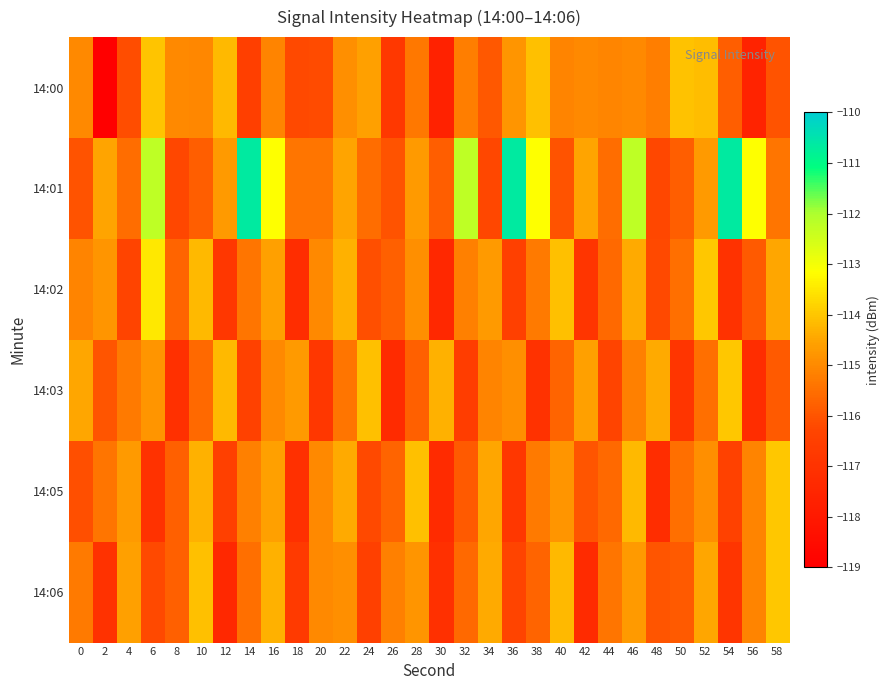

What is the difference between the highest and lowest values at 30?

3.3